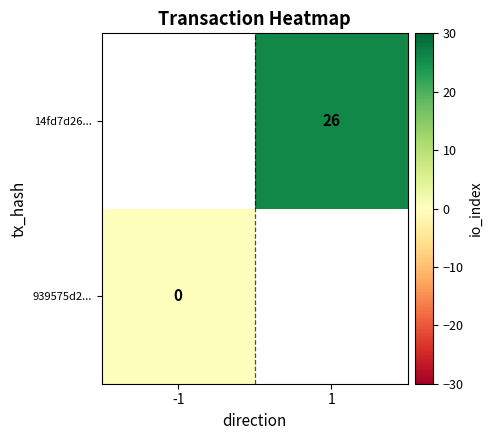

Which label corresponds to the smallest value in the chart?

-1